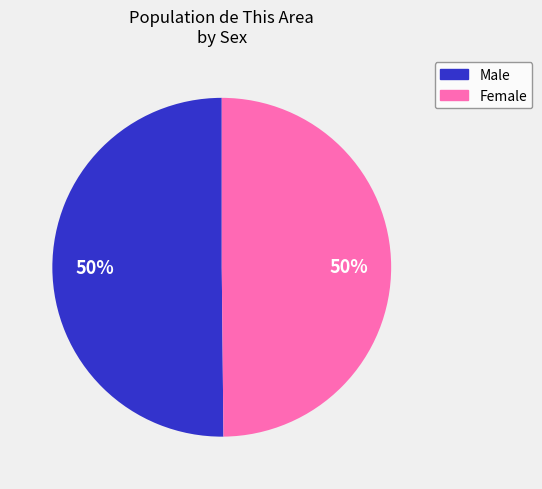

What percentage is the Male slice, to the nearest percent?

50%